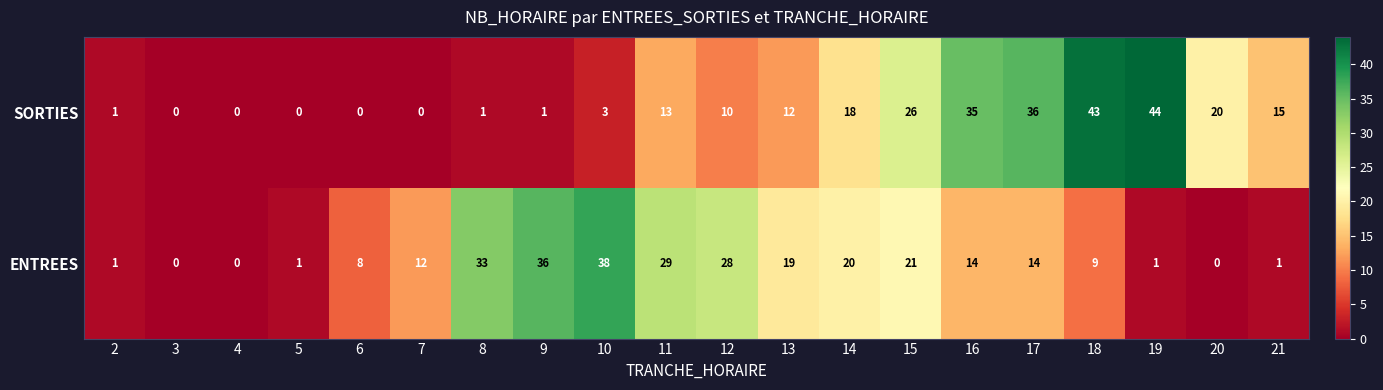

How many data points in SORTIES are less than 12?

10